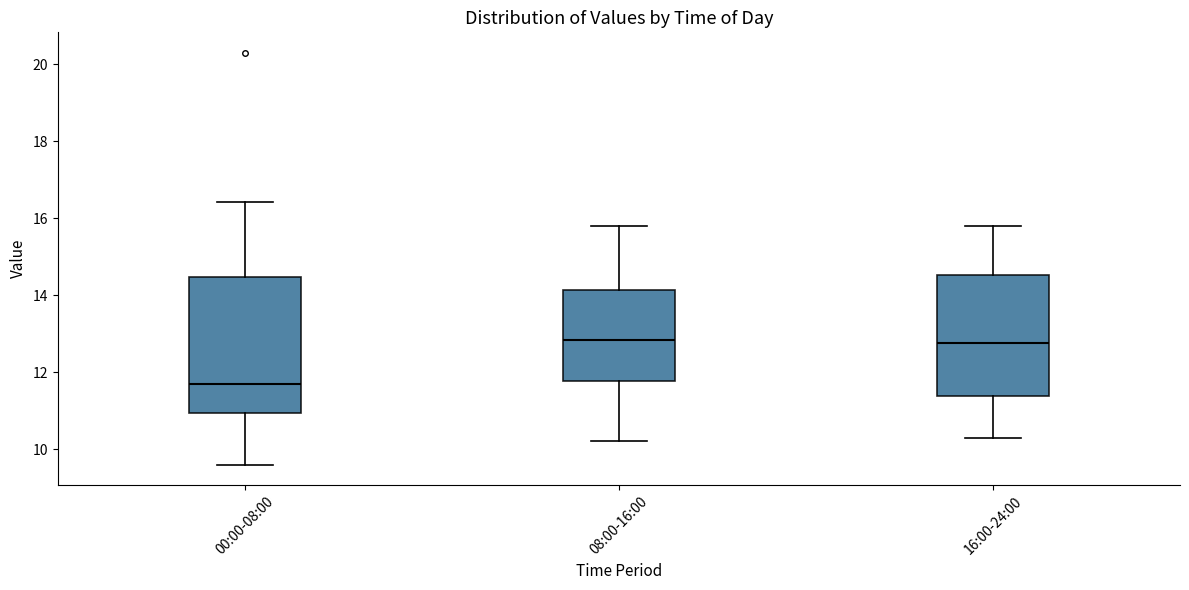

Where does the median line of the box for 16:00-24:00 sit on the y-axis? The values are not printed on the chart, so give them approximately, as read against the axis.

12.8